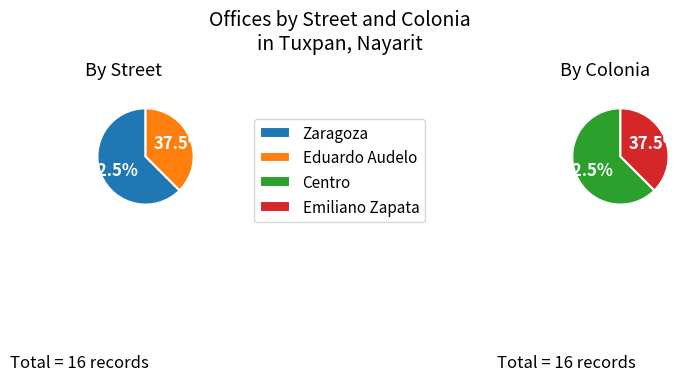

Combined, do Eduardo Audelo and Zaragoza account for over 50%?

Yes